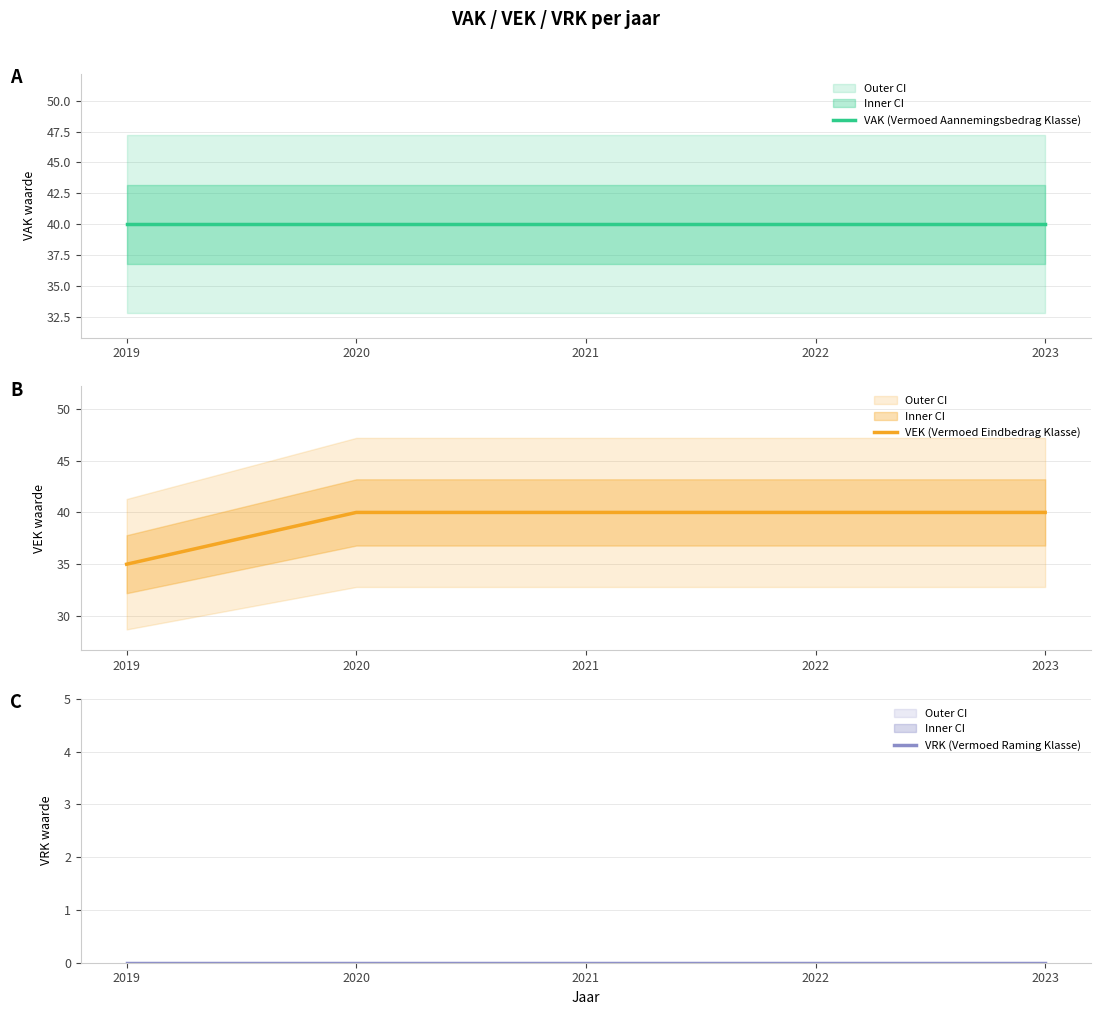

True or false: VEK (Vermoed Eindbedrag Klasse) and VAK (Vermoed Aannemingsbedrag Klasse) intersect in this chart.

False